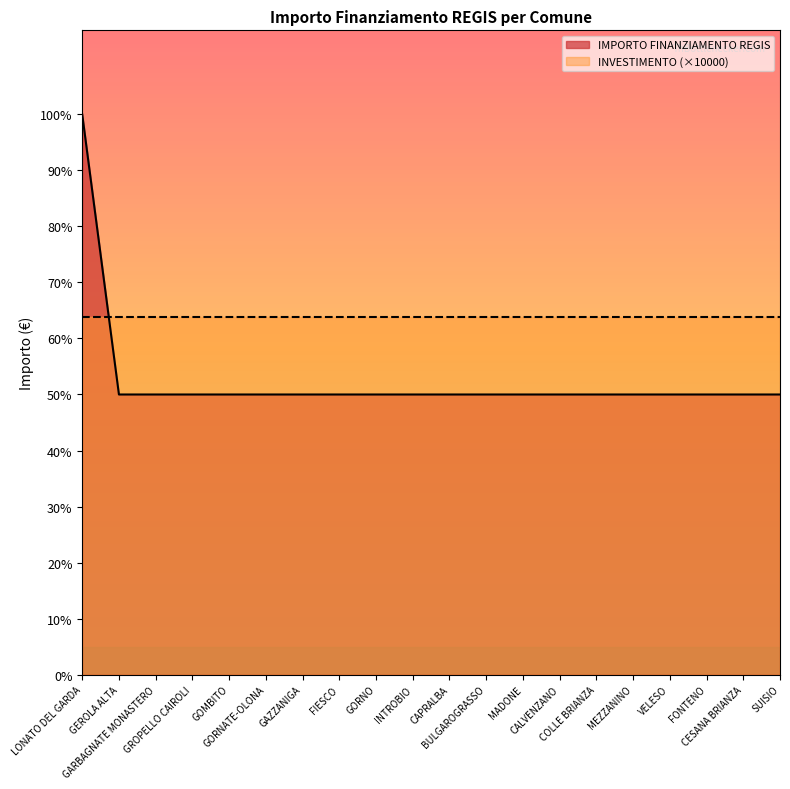

What position from the left is MEZZANINO?

16